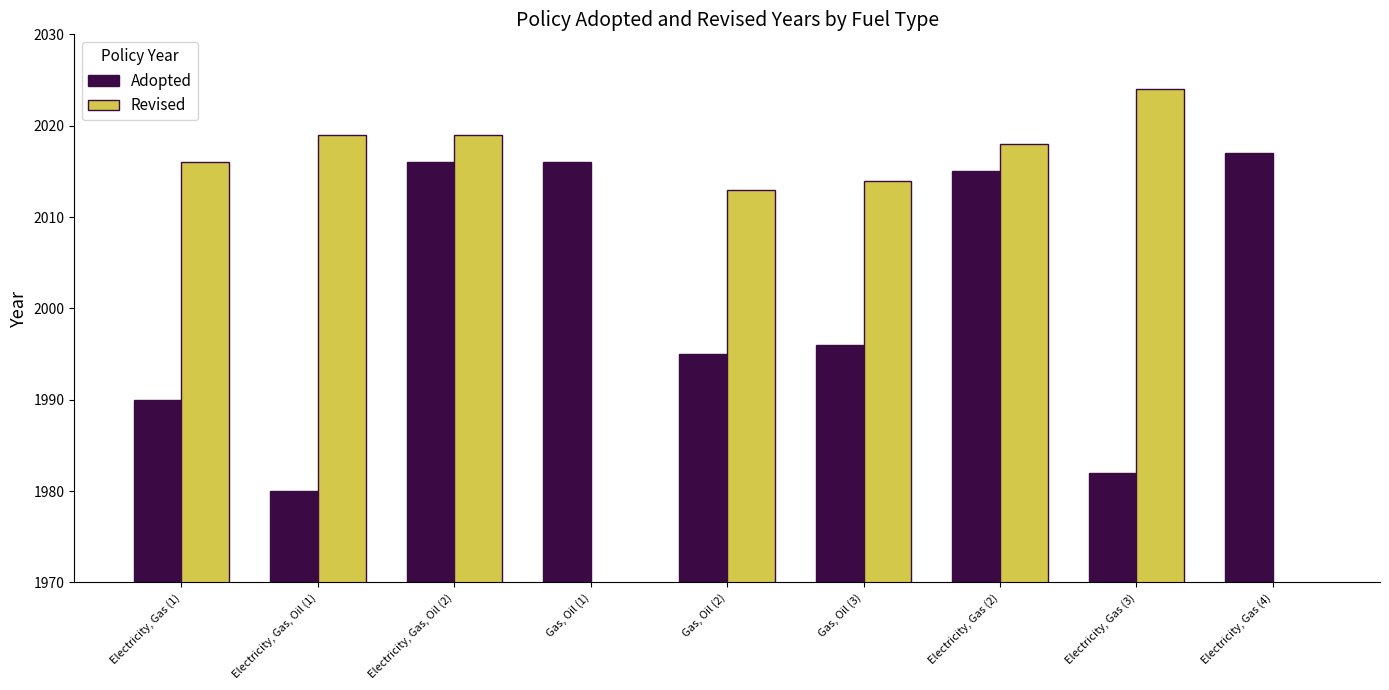

What is the highest value of the Revised series?

2024